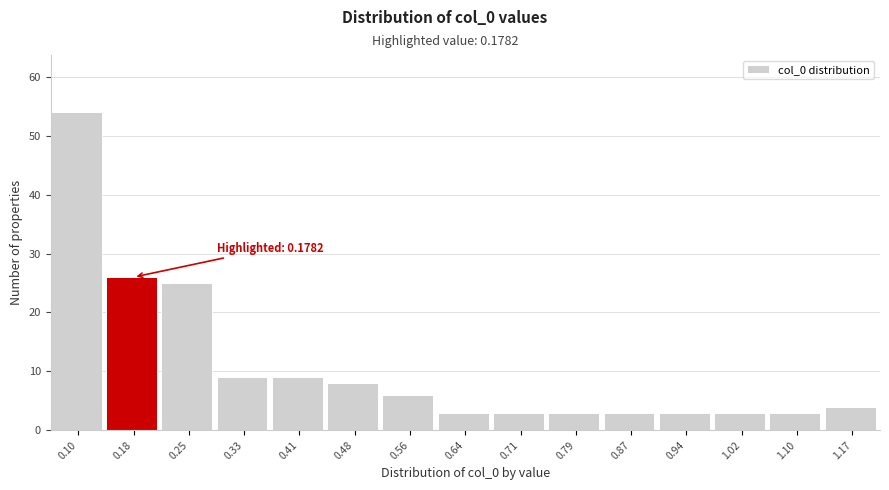

Reading left to right, transcribe all the data shown in this chart.

54	26	25	9	9	8	6	3	3	3	3	3	3	3	4